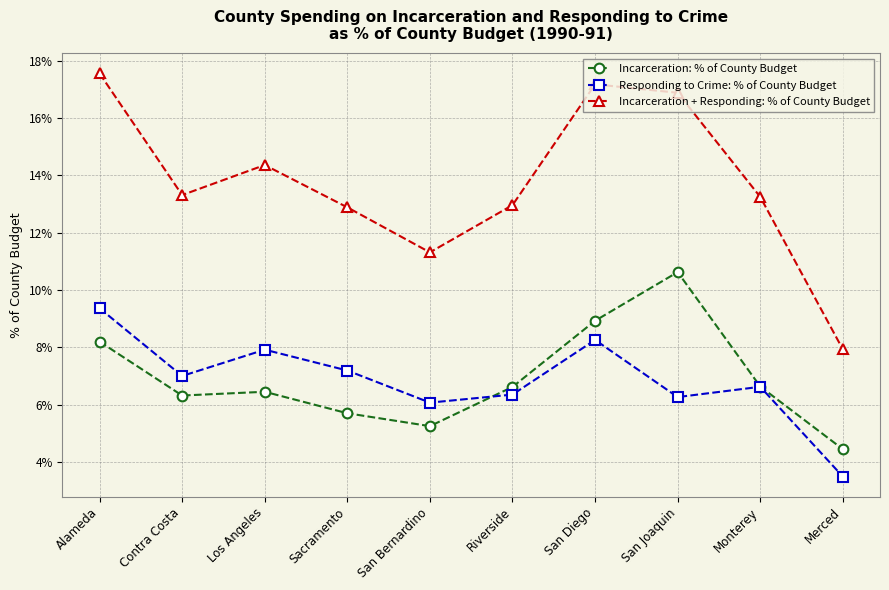

What are all the series names shown in the legend?

Incarceration: % of County Budget, Responding to Crime: % of County Budget, Incarceration + Responding: % of County Budget